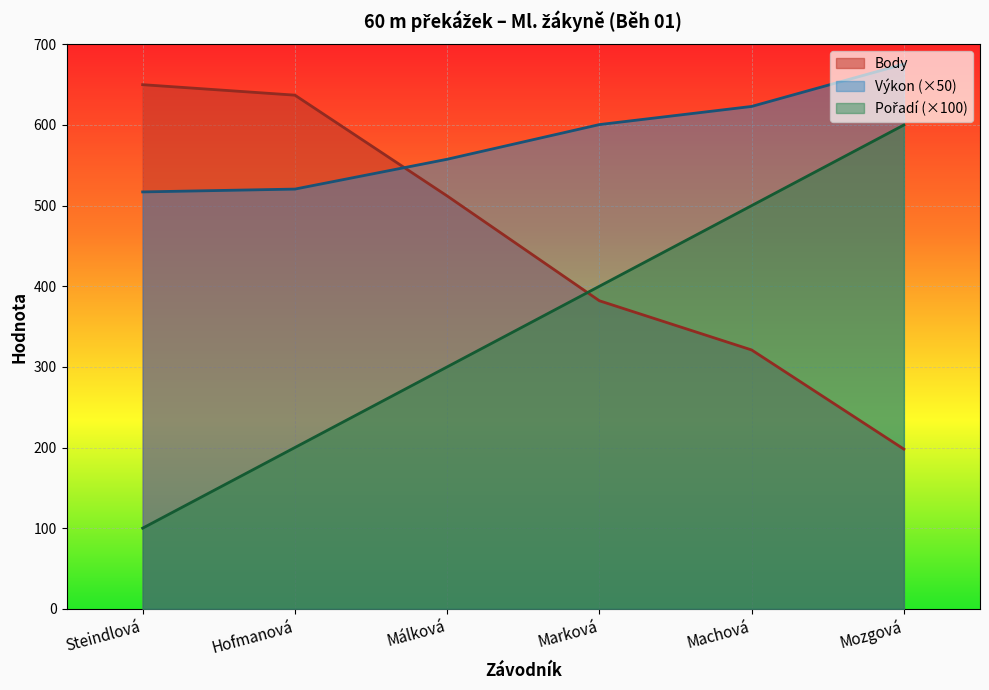

Reading right to left, transcribe all the data shown in this chart.

Pořadí: 600.0	500.0	400.0	300.0	200.0	100.0
Výkon: 675.5	623.0	600.5	557.5	520.5	517.0
Body: 198.0	321.0	382.0	512.0	637.0	650.0